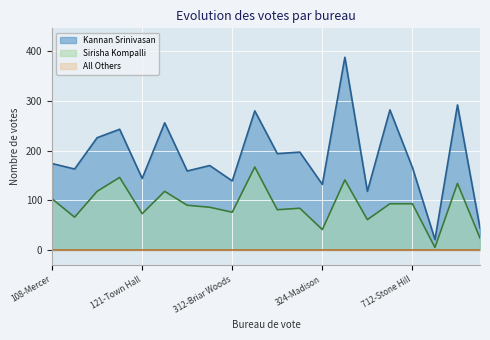

What is the sum of all Kannan Srinivasan values?

3788